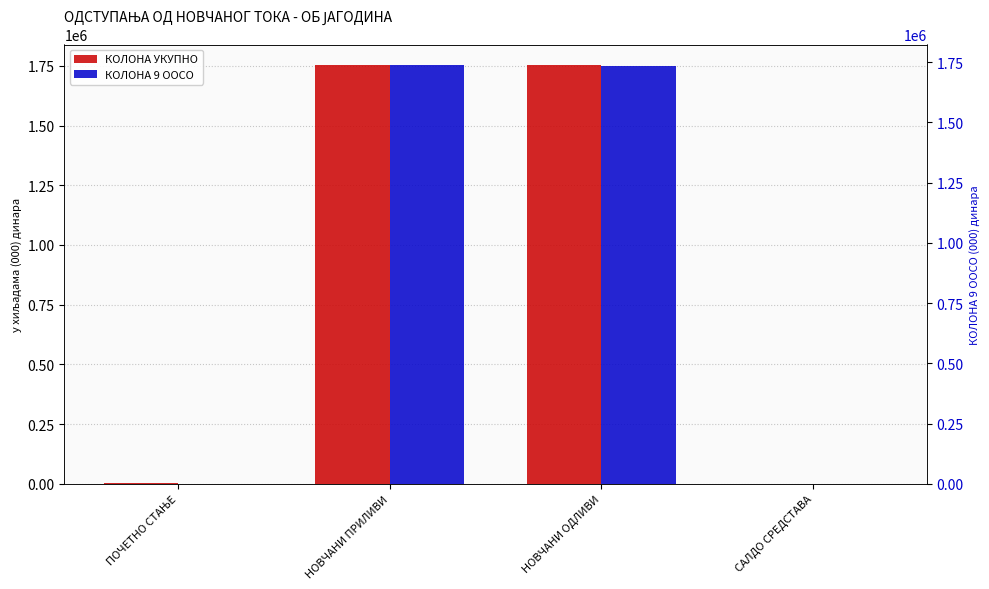

How many groups of bars are there?

4